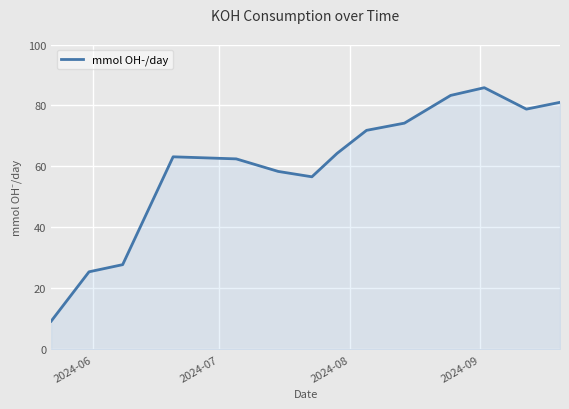

What is the difference between the maximum and minimum values?

76.6